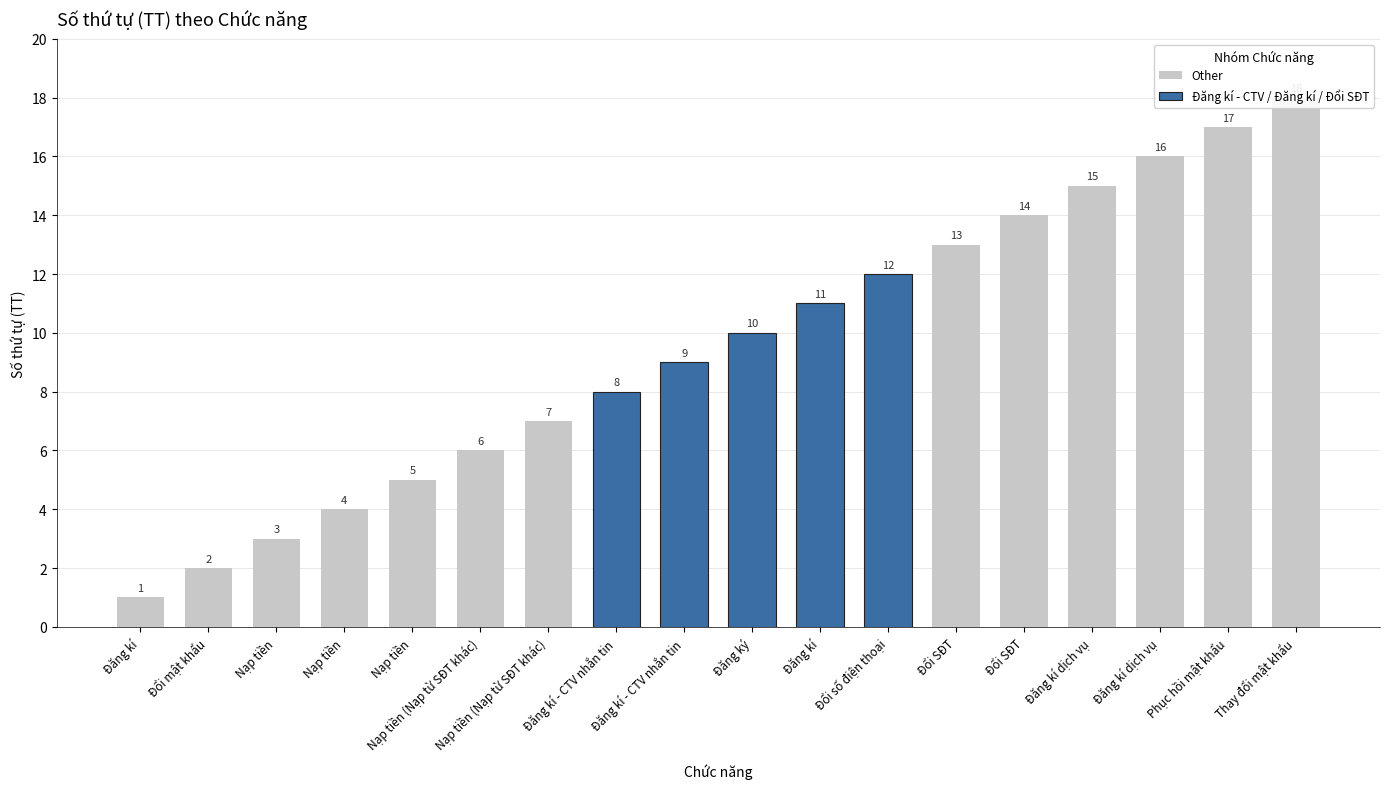

What is the maximum value shown in the chart?

18